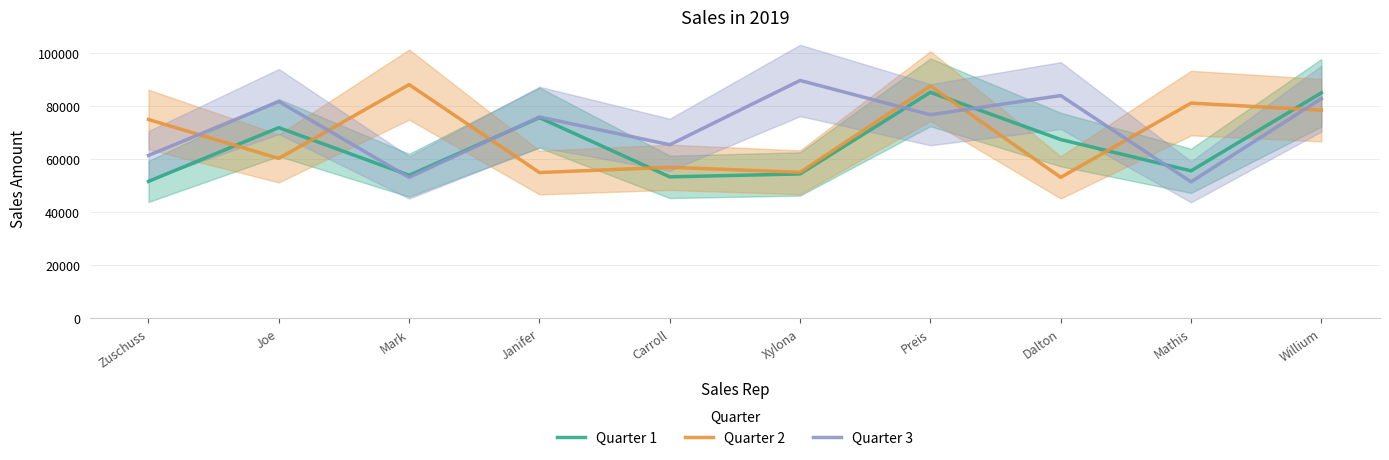

List the series in order of their peak value, lowest first.

Quarter 1, Quarter 2, Quarter 3